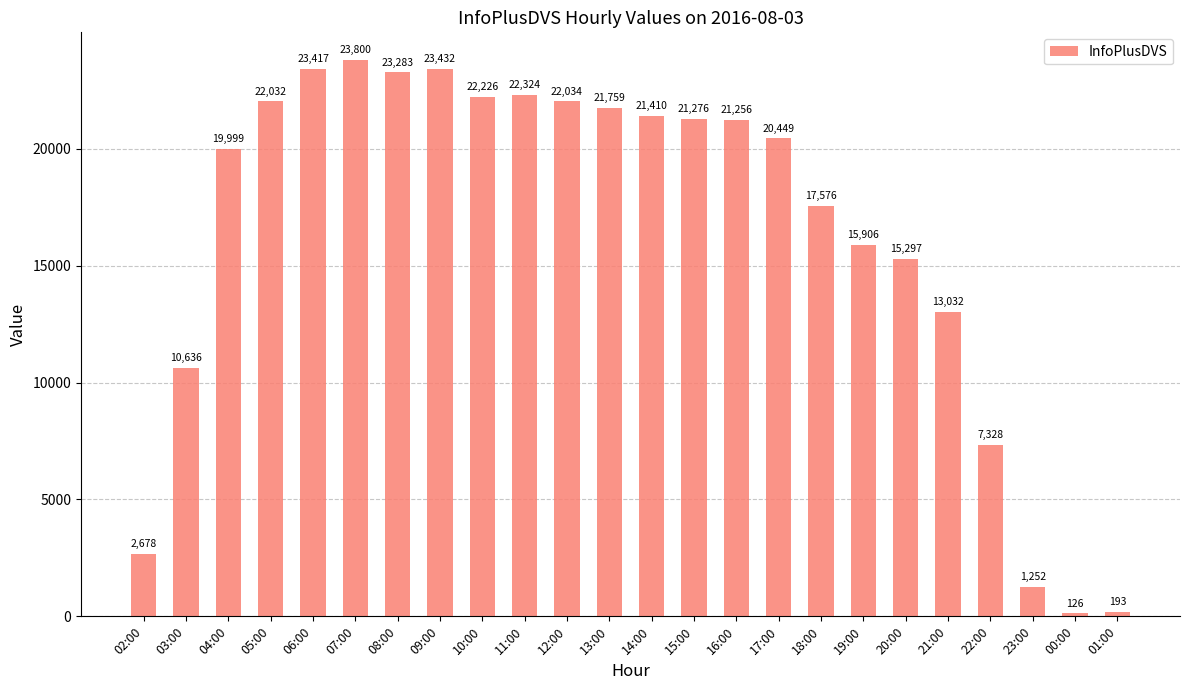

What is the label of the 5th bar from the right?

21:00